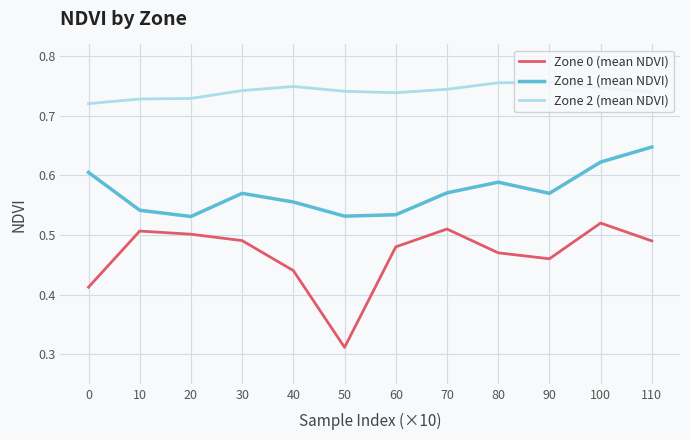

Which series has the largest range (max minus min)?

Zone 0 (mean NDVI)